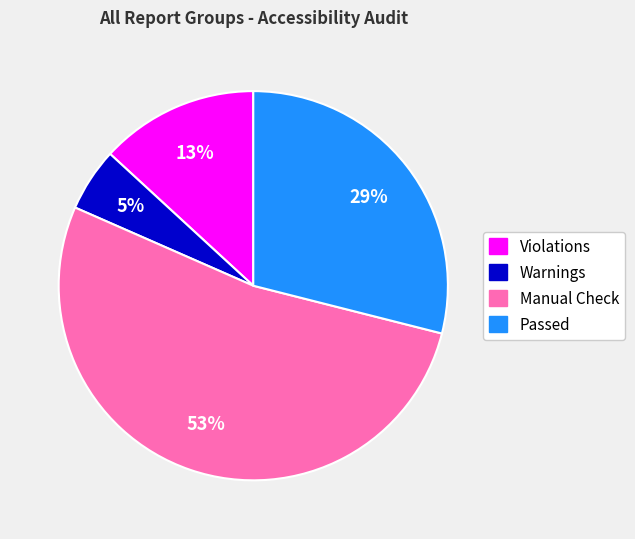

To the nearest percent, what is the difference between the Passed and Warnings slice percentages?

24%